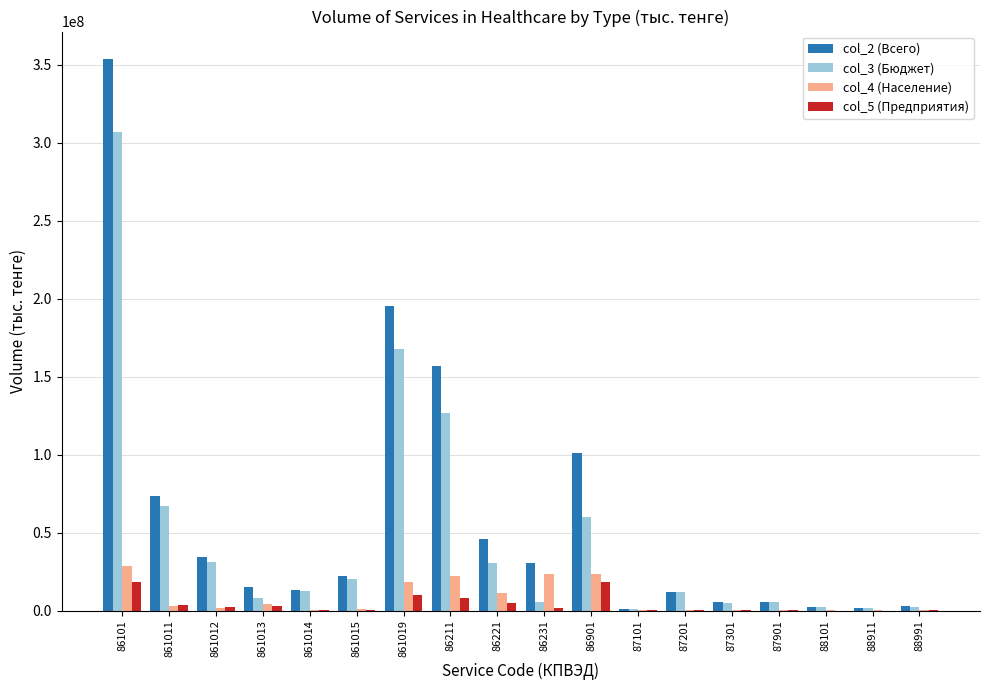

Count the number of data series in this chart.

4